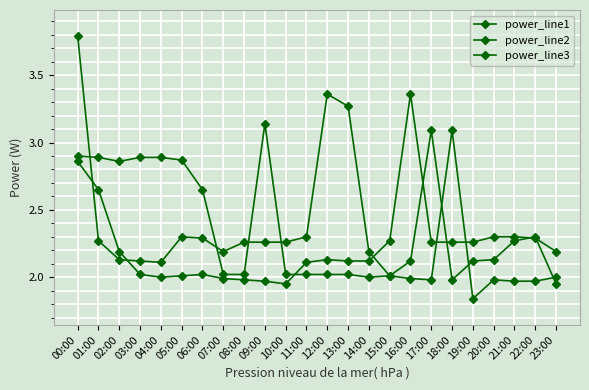

Rank the categories by power_line1 value from lowest to highest.

19:00, 21:00, 22:00, 17:00, 20:00, 16:00, 14:00, 23:00, 15:00, 07:00, 08:00, 10:00, 11:00, 12:00, 13:00, 06:00, 02:00, 05:00, 01:00, 03:00, 04:00, 00:00, 18:00, 09:00